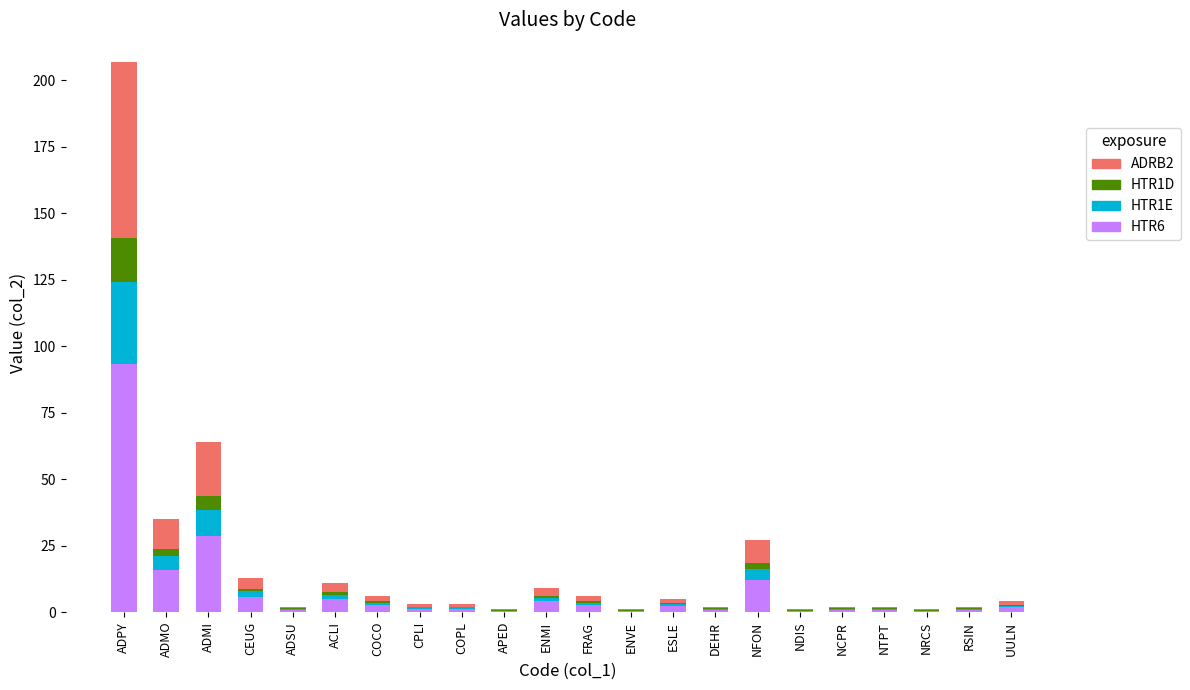

What is the sum of all HTR6 values?

183.2